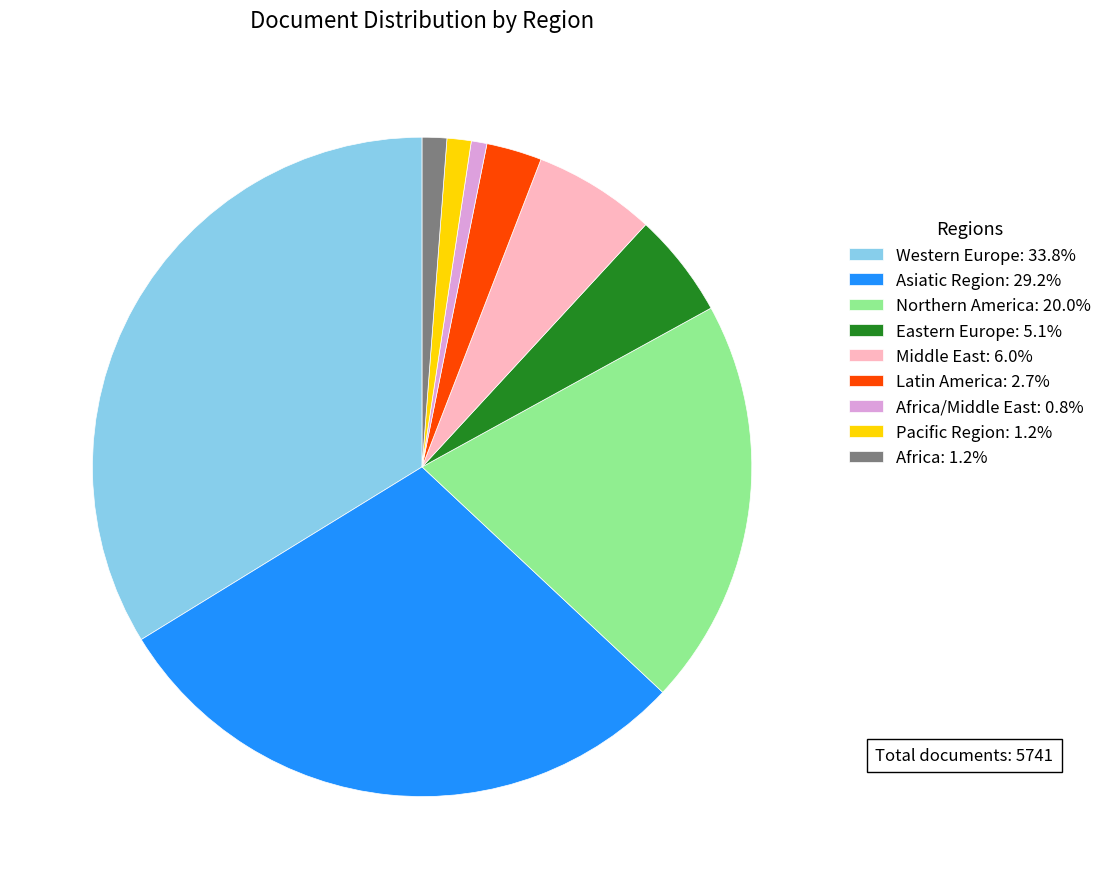

What is the ratio of the value at Asiatic Region: 29.2% to the value at Middle East: 6.0%?

4.9